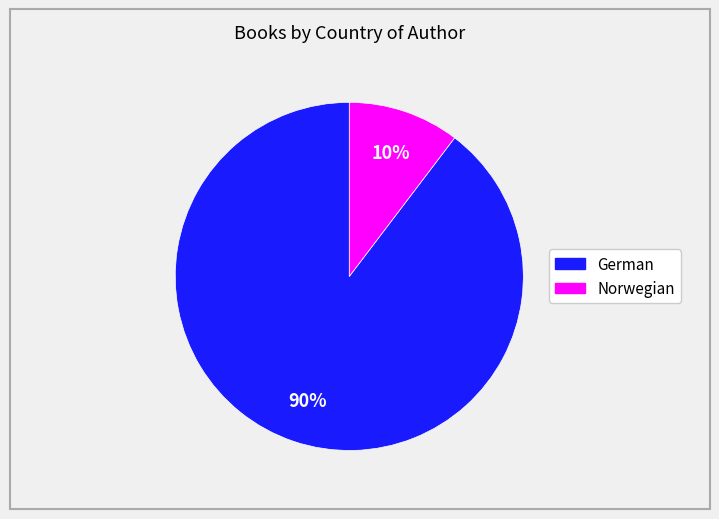

What percentage is the German slice, to the nearest percent?

90%